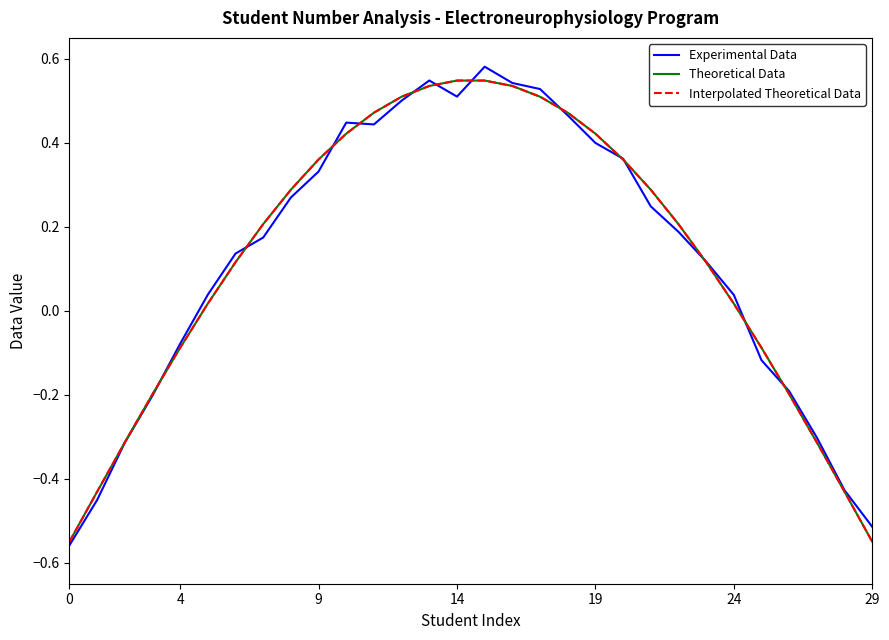

Which series ends up on top after the final intersection of Interpolated Theoretical Data and Experimental Data?

Experimental Data